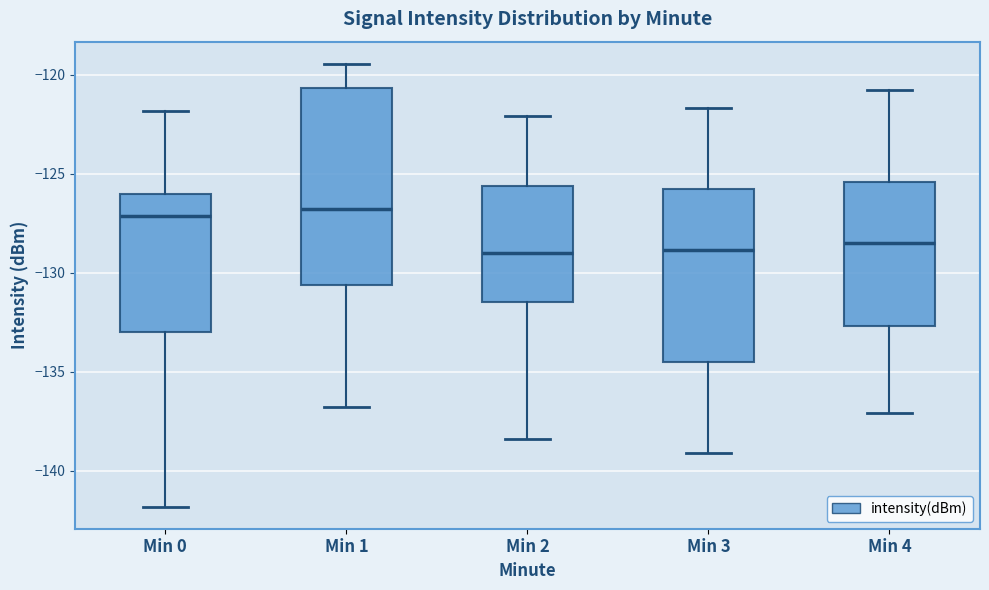

Reading left to right, read every box against the y-axis: the position of its median line, the range the box covers, and the ends of its whiskers. The values are not printed on the chart, so give them approximately, as read against the axis.

Min 0: median -127.0, box -133.0 to -126.0, whiskers -142.0 to -122.0
Min 1: median -127.0, box -130.5 to -120.5, whiskers -137.0 to -119.5
Min 2: median -129.0, box -131.5 to -125.5, whiskers -138.5 to -122.0
Min 3: median -129.0, box -134.5 to -126.0, whiskers -139.0 to -121.5
Min 4: median -128.5, box -132.5 to -125.5, whiskers -137.0 to -121.0